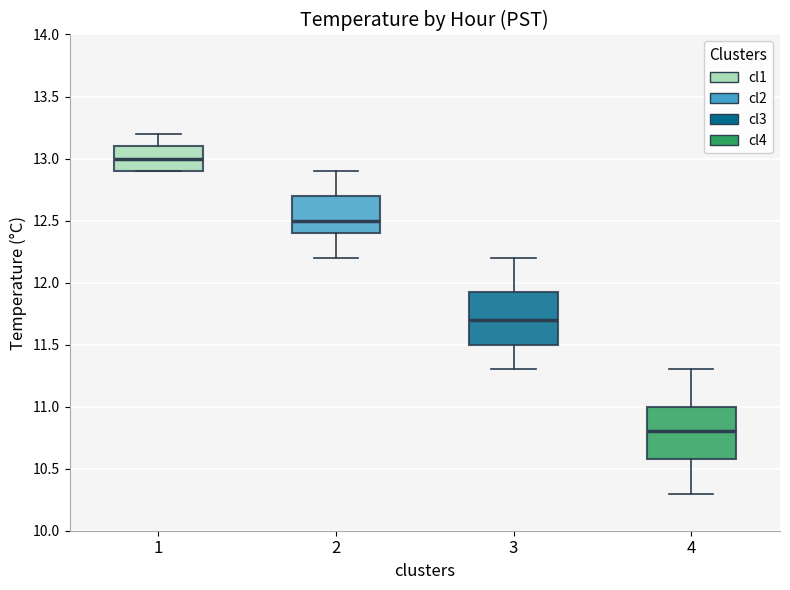

Reading left to right, read every box against the y-axis: the position of its median line, the range the box covers, and the ends of its whiskers. The values are not printed on the chart, so give them approximately, as read against the axis.

1: median 13.00, box 12.90 to 13.10, whiskers 12.90 to 13.20
2: median 12.50, box 12.40 to 12.70, whiskers 12.20 to 12.90
3: median 11.70, box 11.50 to 11.95, whiskers 11.30 to 12.20
4: median 10.80, box 10.60 to 11.00, whiskers 10.30 to 11.30